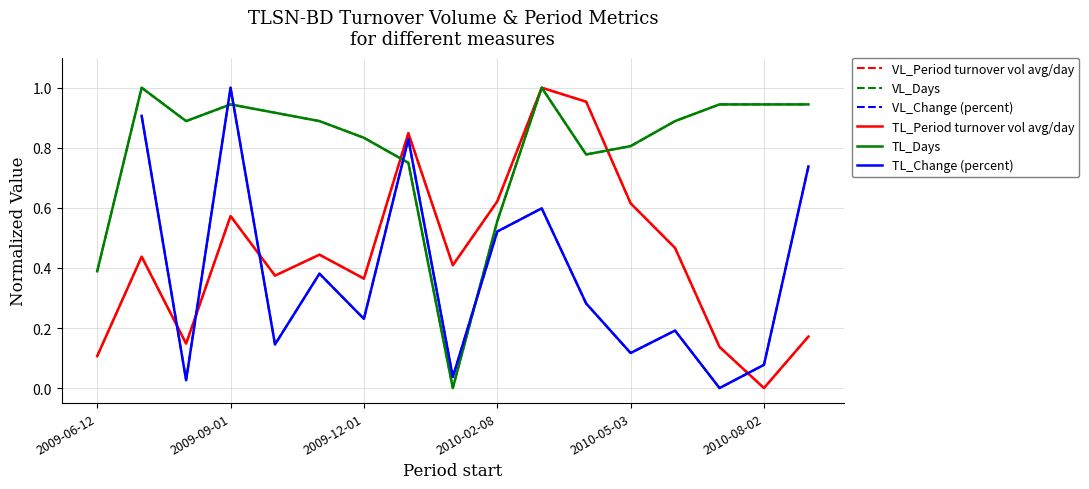

How many values in the TL_Period turnover vol avg/day series exceed 0?

16